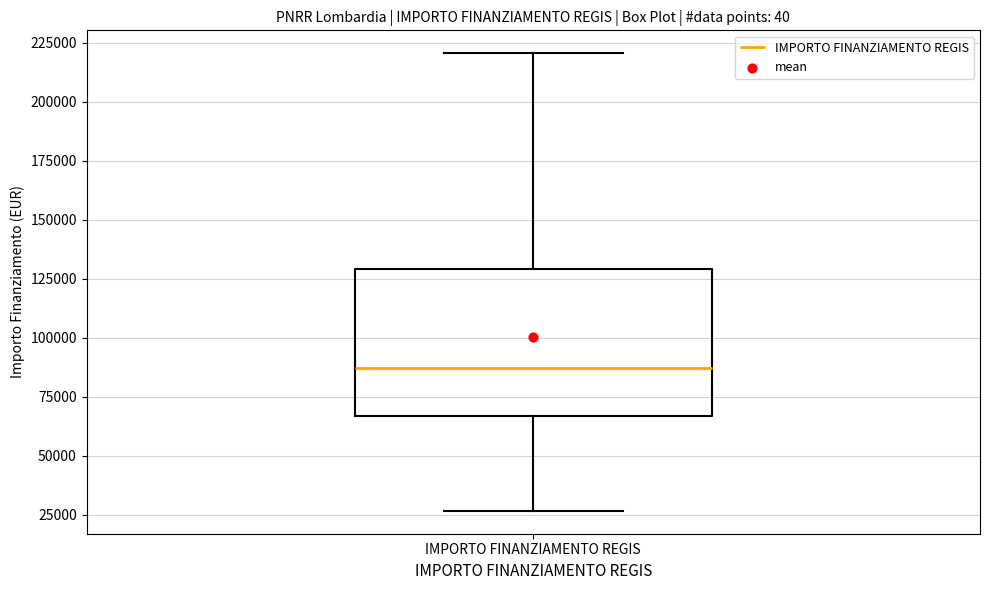

Read this box plot against the y-axis: the position of the median line, the range covered by the box, and the ends of both whiskers. The values are not printed on the chart, so give them approximately, as read against the axis.

median 85000, box 65000 to 130000, whiskers 25000 to 220000